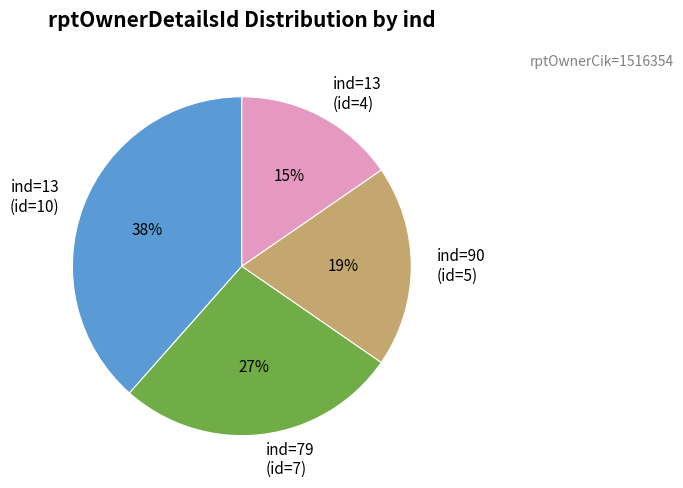

To the nearest percent, what portion does ind=13 (id=10) represent?

38%